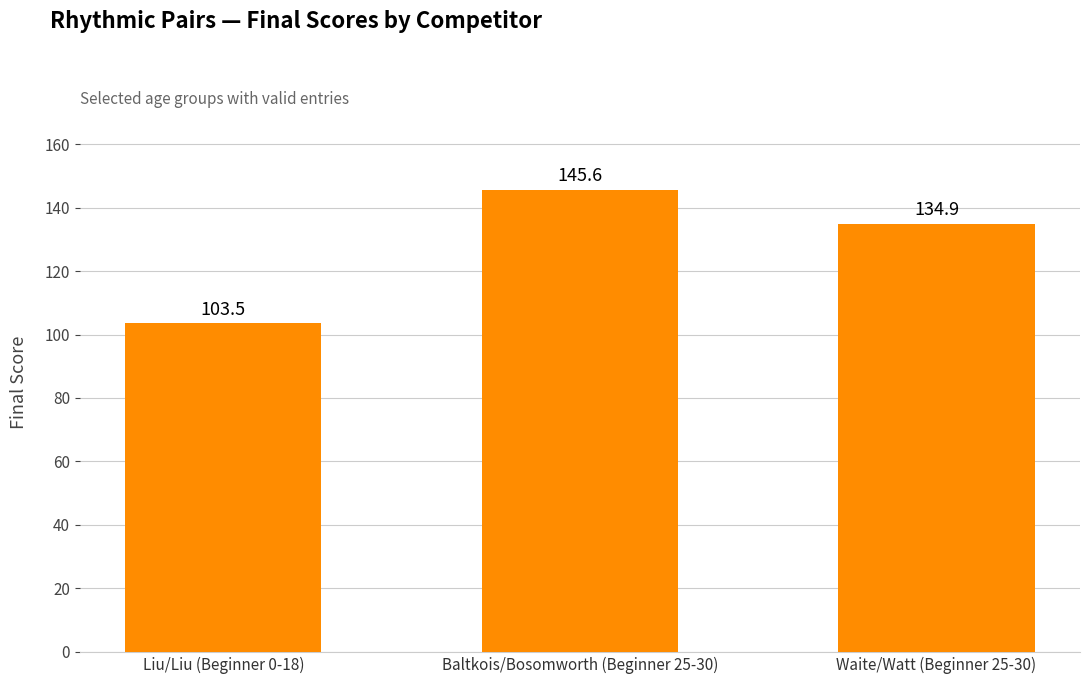

Reading left to right, what are all the values shown in this chart?

103.5	145.6	134.9